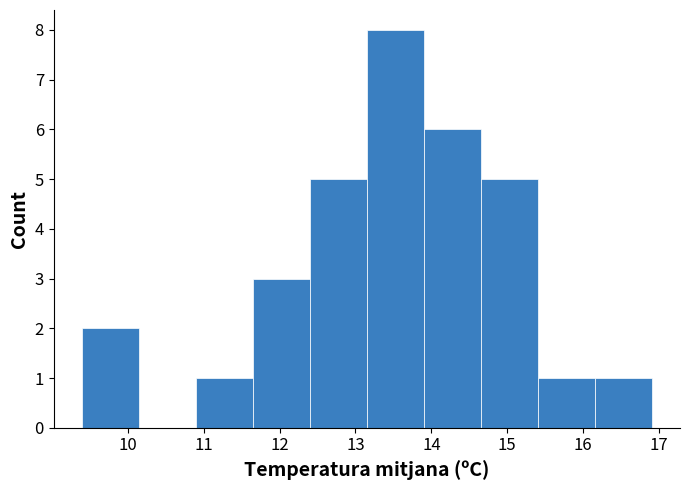

Reading left to right, list every bar in this chart as the range it spans on the x-axis followed by its height. Neither the bar edges nor the heights are printed on the chart, so give them approximately, as read against the axes.

9.40 to 10.15: 2
10.15 to 10.90: 0
10.90 to 11.65: 1
11.65 to 12.40: 3
12.40 to 13.15: 5
13.15 to 13.90: 8
13.90 to 14.65: 6
14.65 to 15.40: 5
15.40 to 16.15: 1
16.15 to 16.90: 1